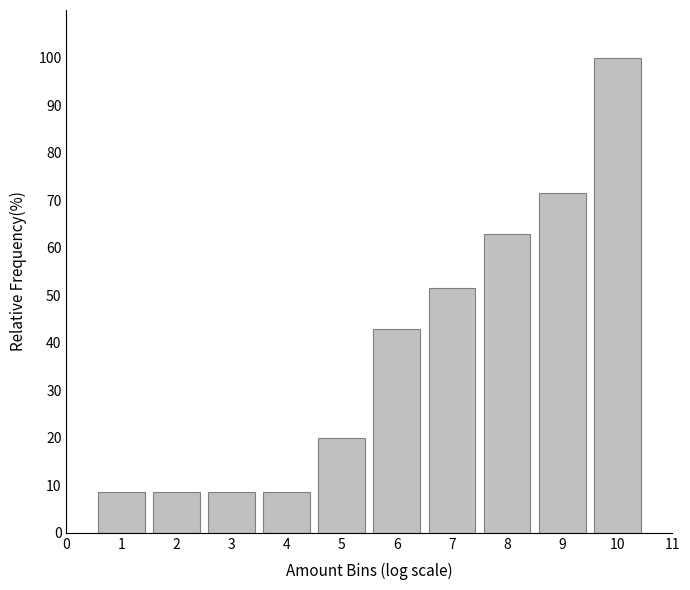

Reading right to left, what are all the values shown in this chart?

100.0	71.4	62.9	51.4	42.9	20.0	8.6	8.6	8.6	8.6